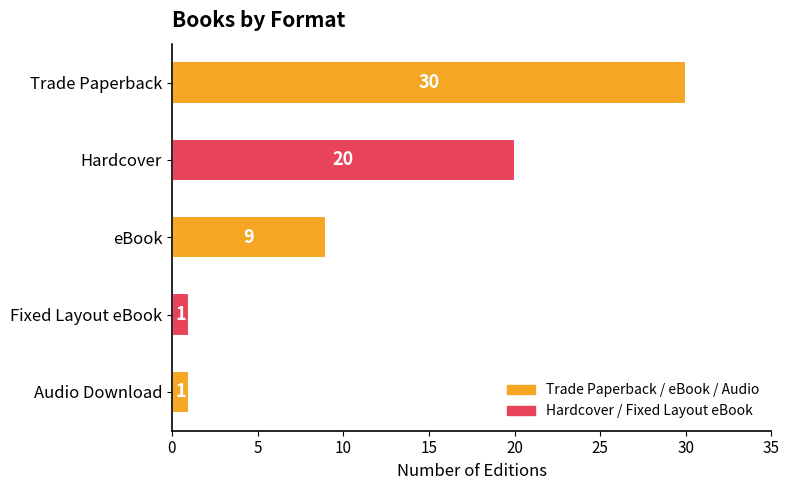

What is the difference between the values at Audio Download and Trade Paperback?

29